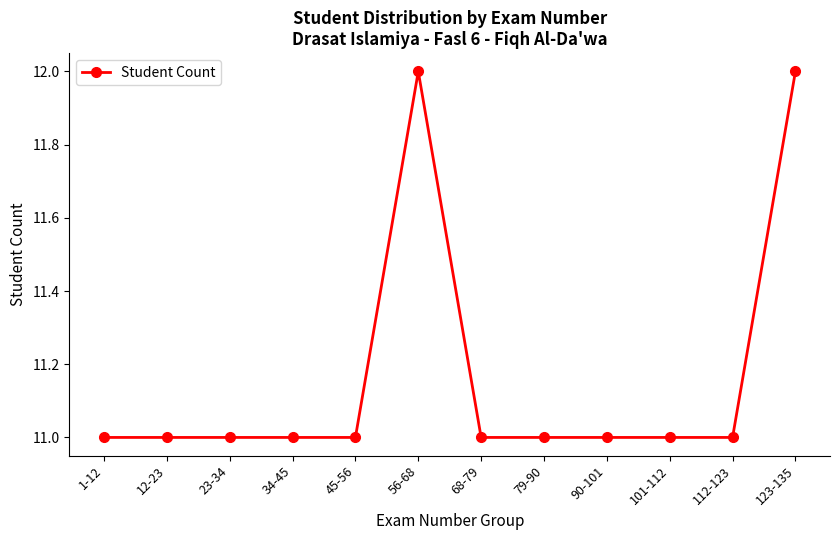

What is the difference between the maximum and minimum values?

1